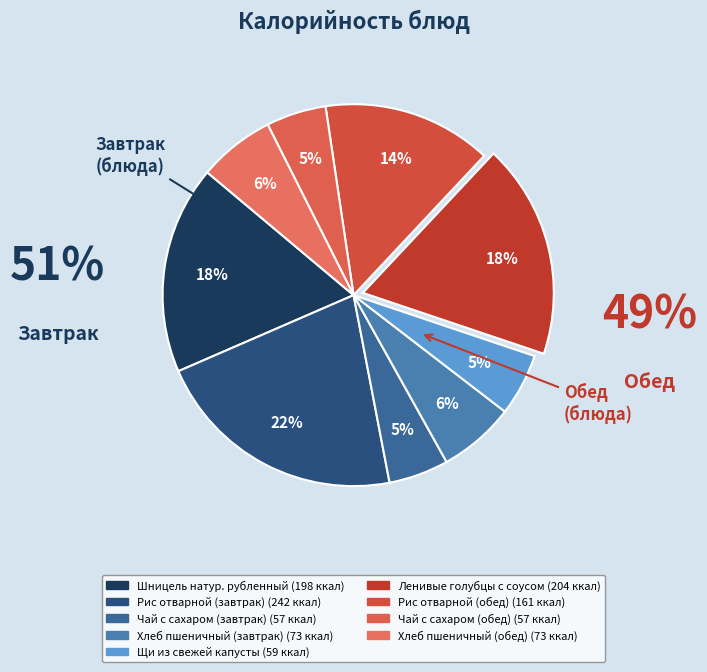

Which category has the biggest portion of the pie?

Рис отварной (завтрак)